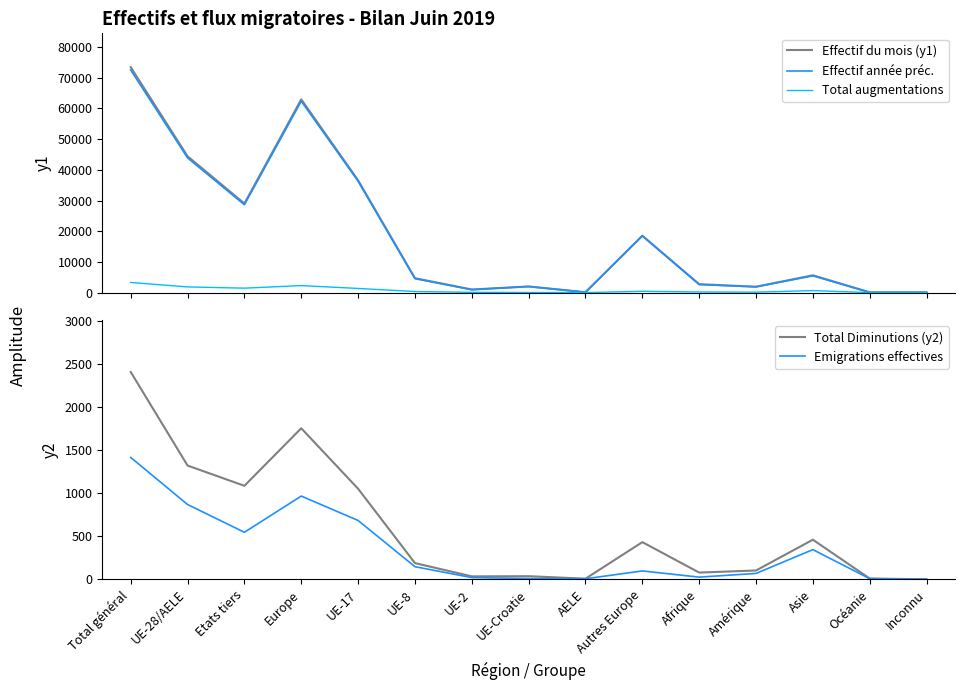

True or false: Effectif année préc. has more than 0 interior local peaks.

True